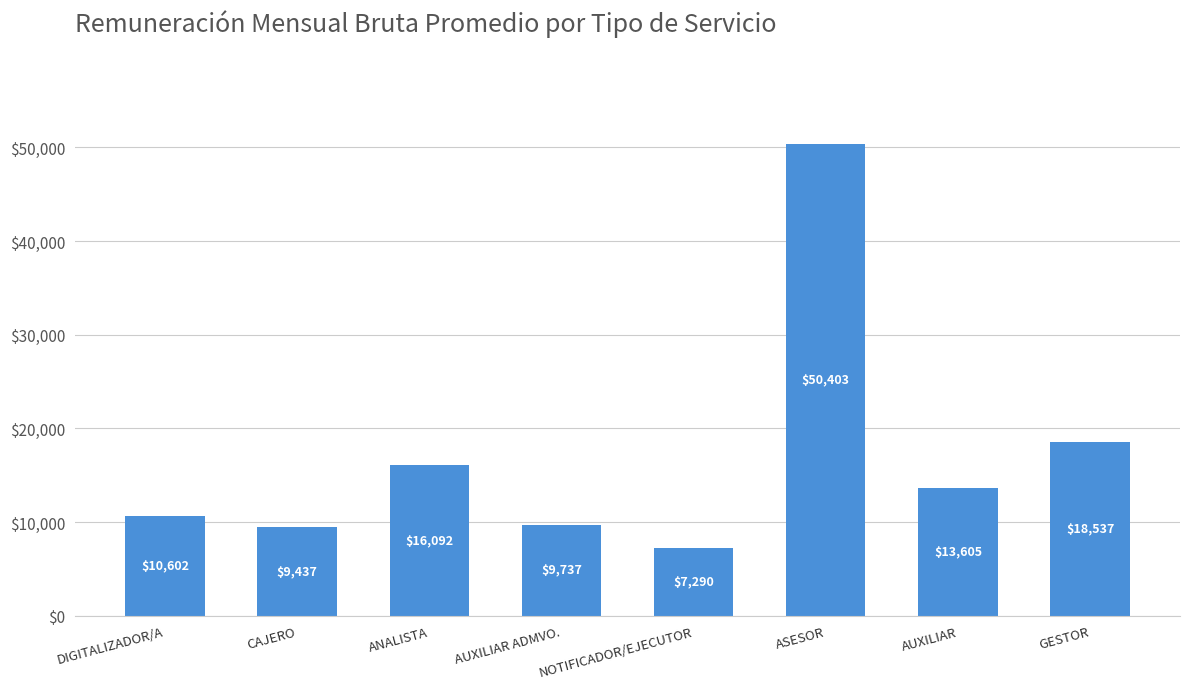

What is the minimum value shown in the chart?

7290.0